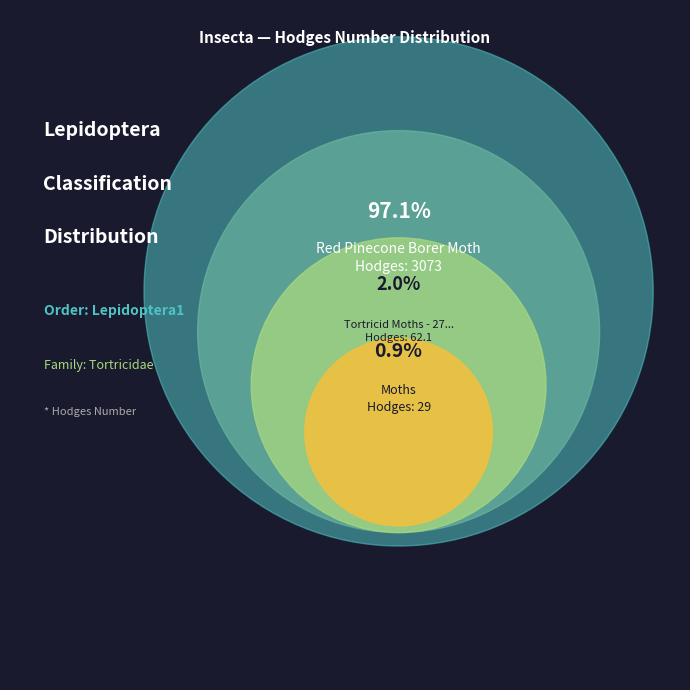

What is the smallest slice in the pie chart?

Moths